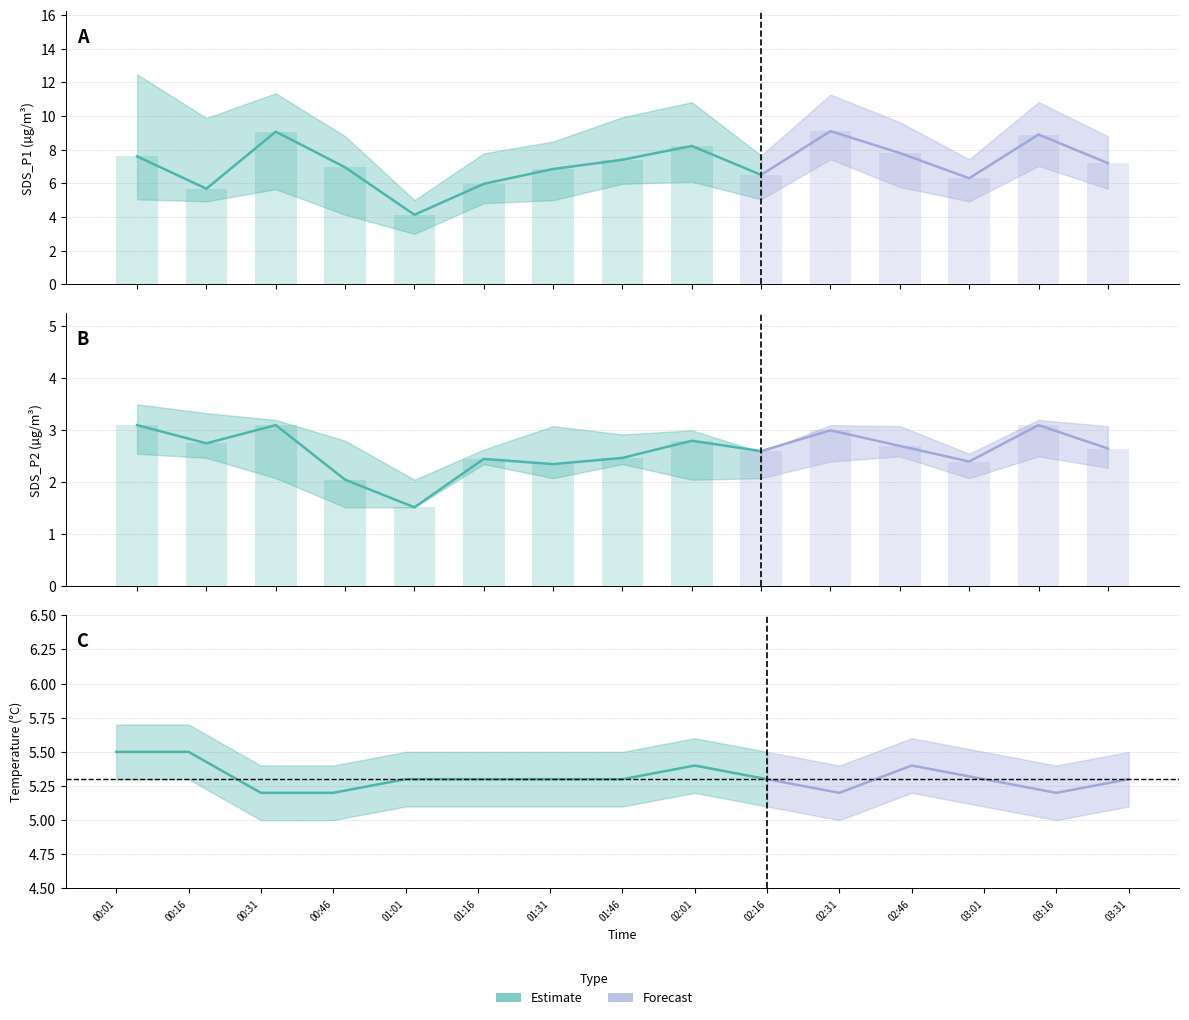

What is the sum of all SDS_P2 values?

39.0